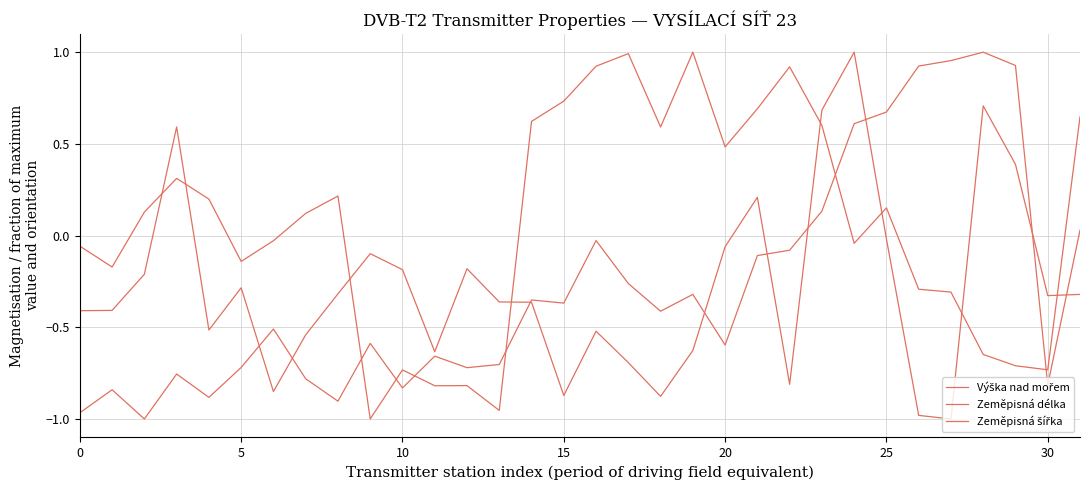

At how many categories does at least one series exceed 0?

22